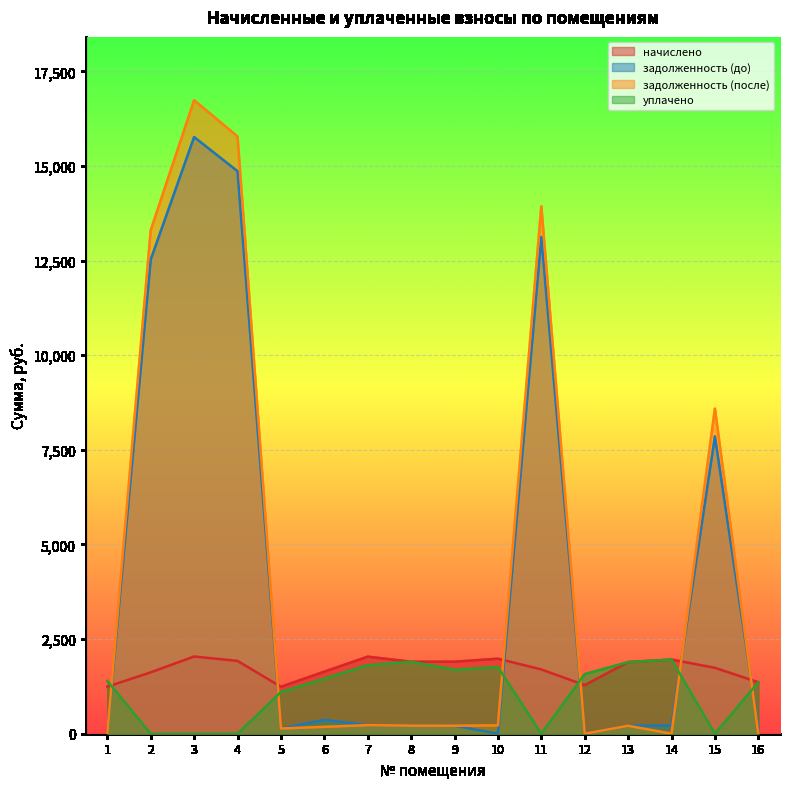

How many values in the задолженность (до) series exceed 218?

8